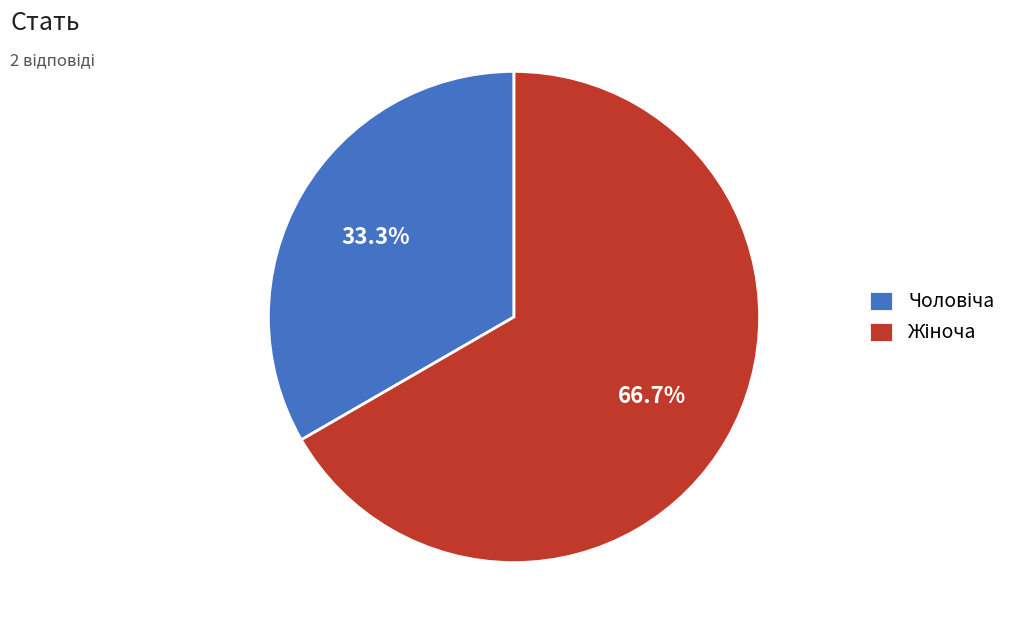

Is there a majority slice in this chart?

Yes